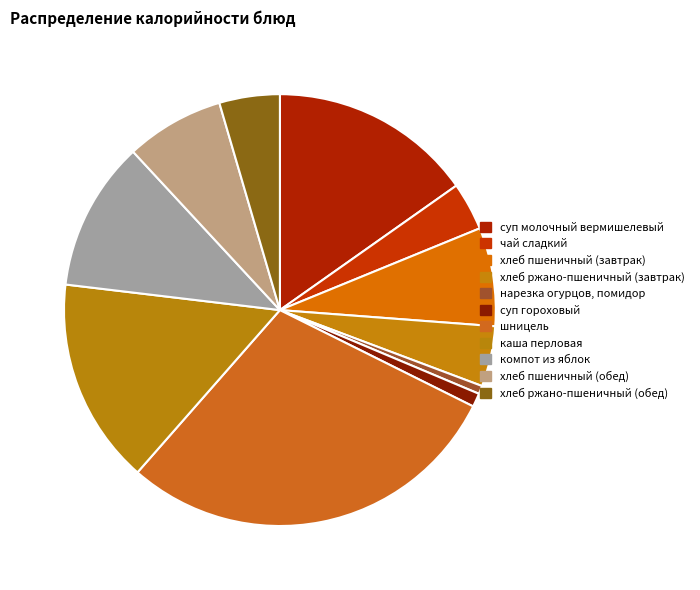

What percentage is the суп гороховый slice, to the nearest percent?

1%